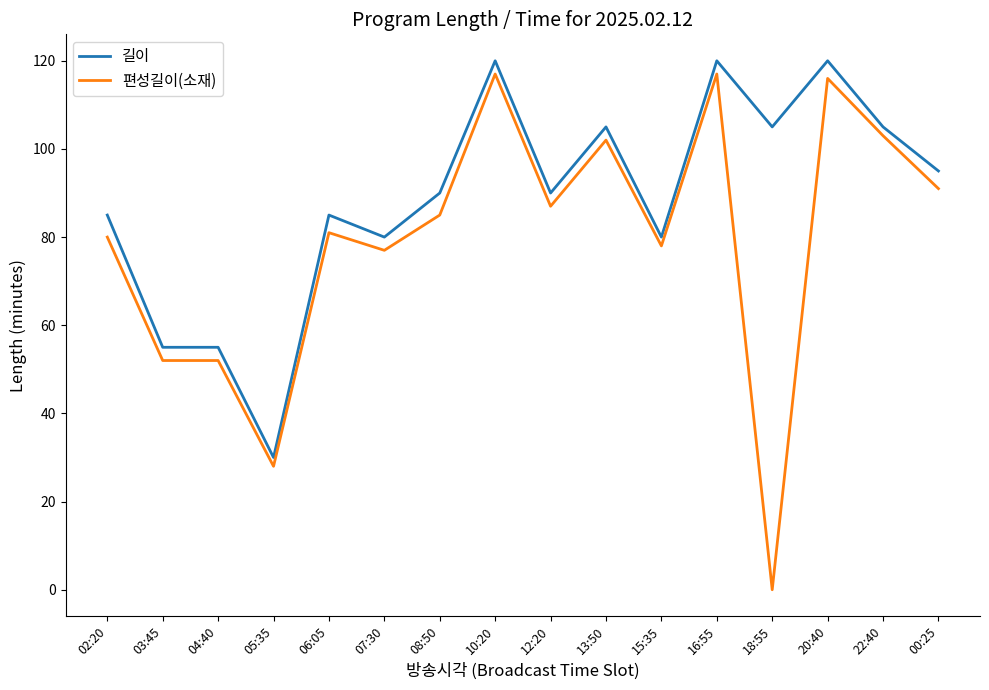

The value of 길이 at 05:35 is 30. True or false?

True